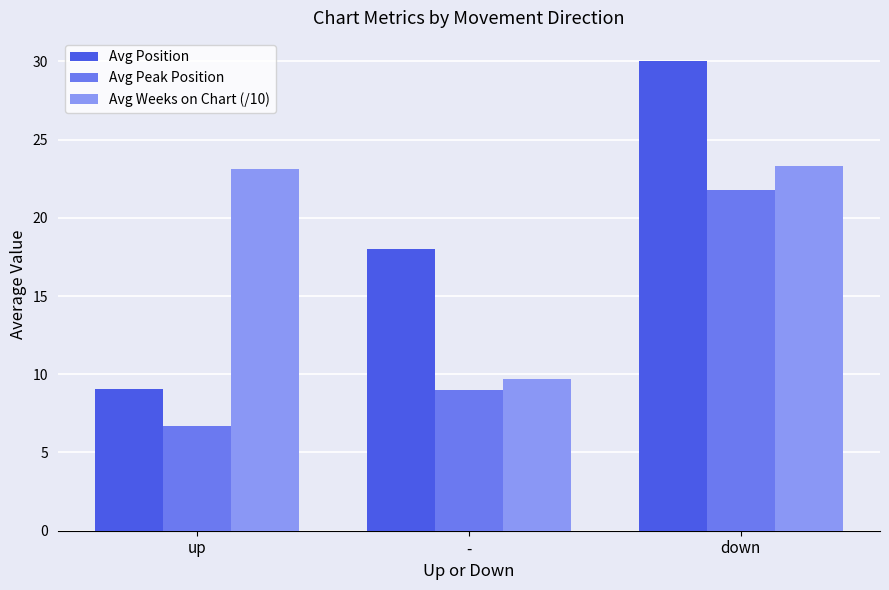

How many data points in Avg Peak Position are less than 9?

1